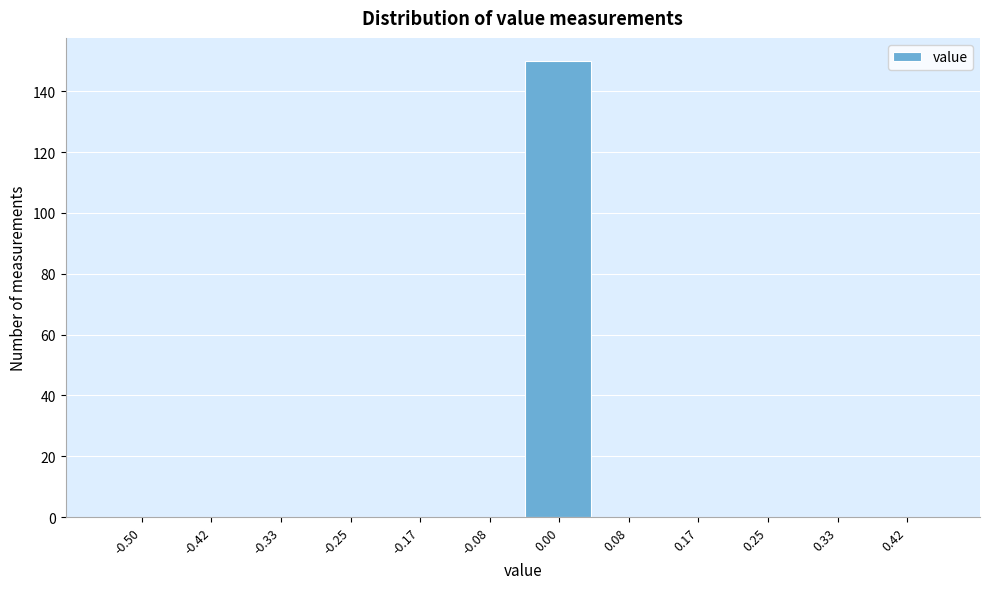

Reading left to right, extract all data points from this chart.

-0.50=0	-0.42=0	-0.33=0	-0.25=0	-0.17=0	-0.08=0	0.00=150	0.08=0	0.17=0	0.25=0	0.33=0	0.42=0